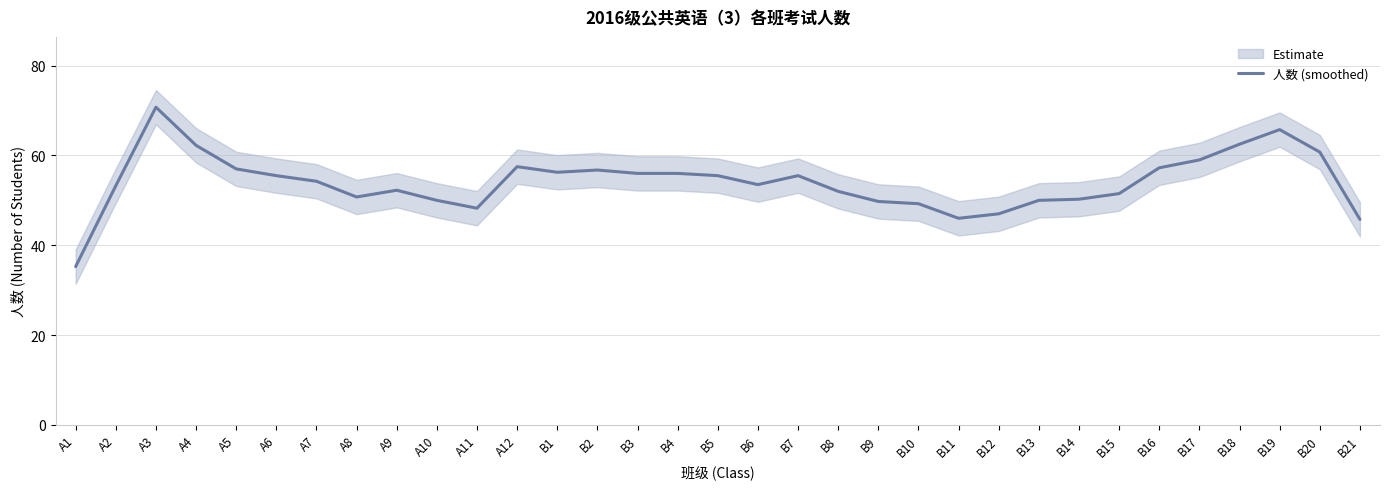

What is the label of the 15th point from the left?

B3